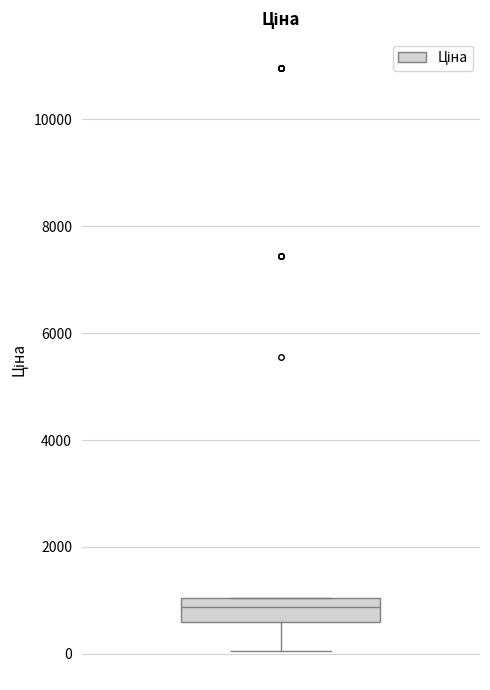

Transcribe this box plot: give where the median line is, the range the box spans, and where the two whiskers end, as read against the y-axis. The values are not printed on the chart, so give them approximately, as read against the axis.

median 800, box 600 to 1000, whiskers 0 to 1000